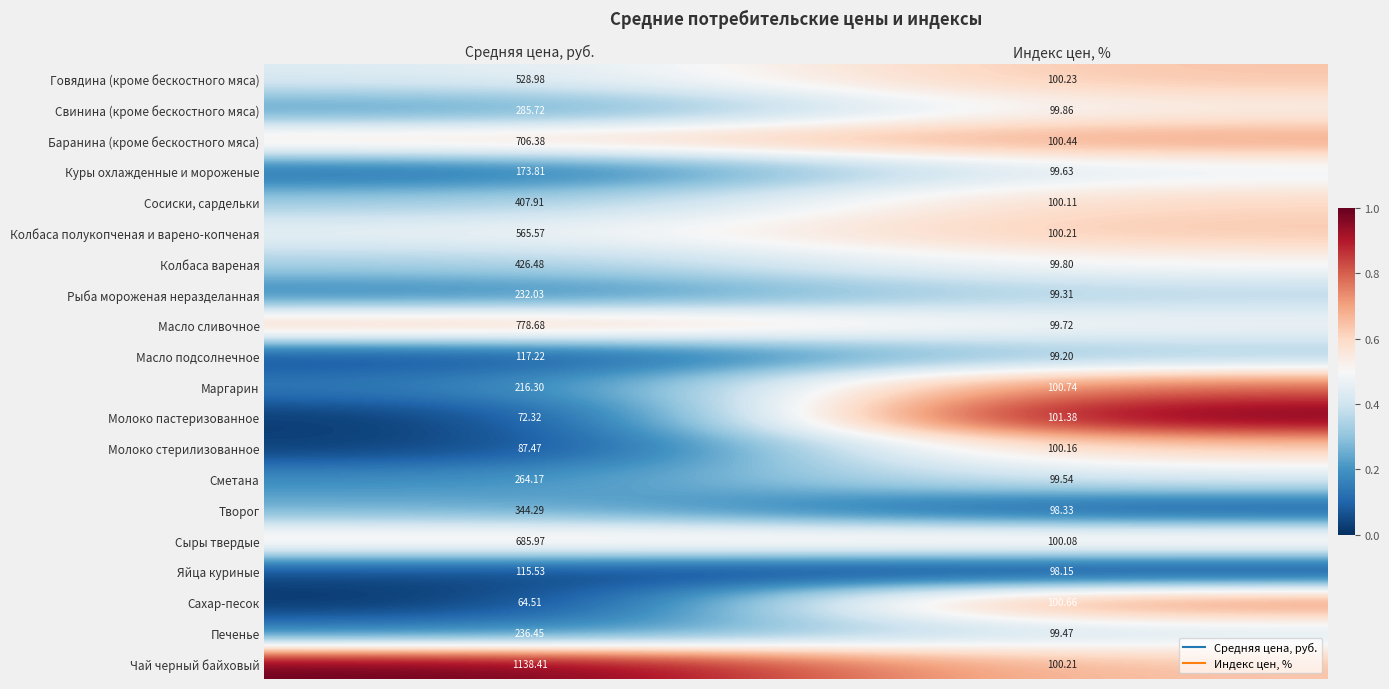

Rank the series at Средняя цена, руб. from highest to lowest value.

Чай черный байховый, Масло сливочное, Баранина (кроме бескостного мяса), Сыры твердые, Колбаса полукопченая и варено-копченая, Говядина (кроме бескостного мяса), Колбаса вареная, Сосиски, сардельки, Творог, Свинина (кроме бескостного мяса), Сметана, Печенье, Рыба мороженая неразделанная, Маргарин, Куры охлажденные и мороженые, Масло подсолнечное, Яйца куриные, Молоко стерилизованное, Молоко пастеризованное, Сахар-песок